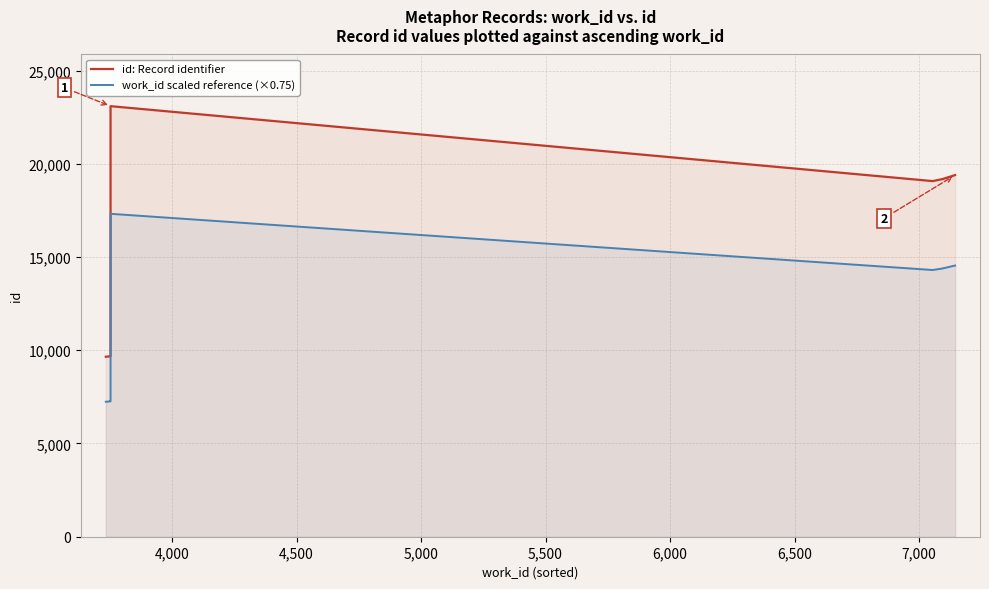

In id: Record identifier, how many points are lower than both neighbors (excluding endpoints)?

1